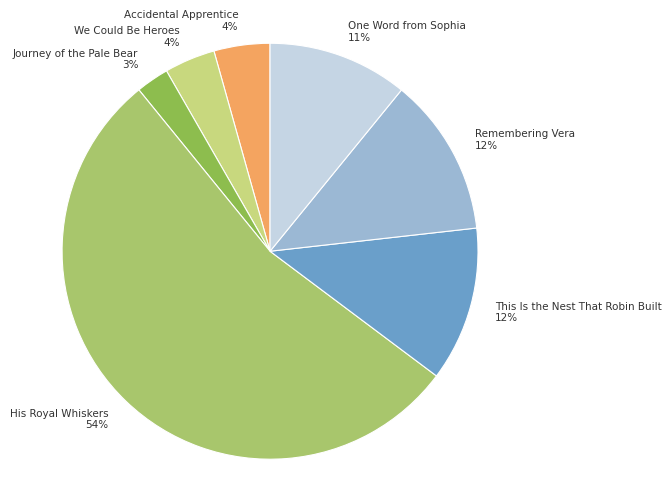

To the nearest percent, what portion does We Could Be Heroes represent?

4%